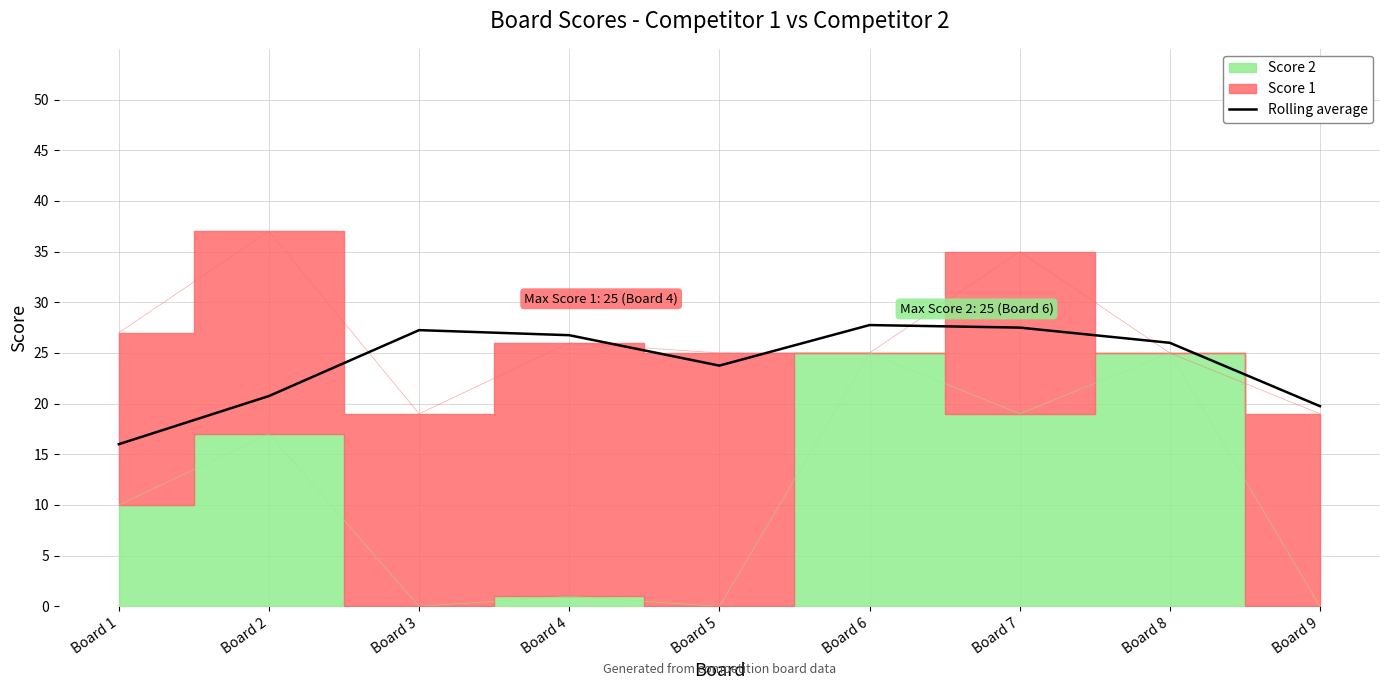

At which category does the data reach its first local peak?

Board 3